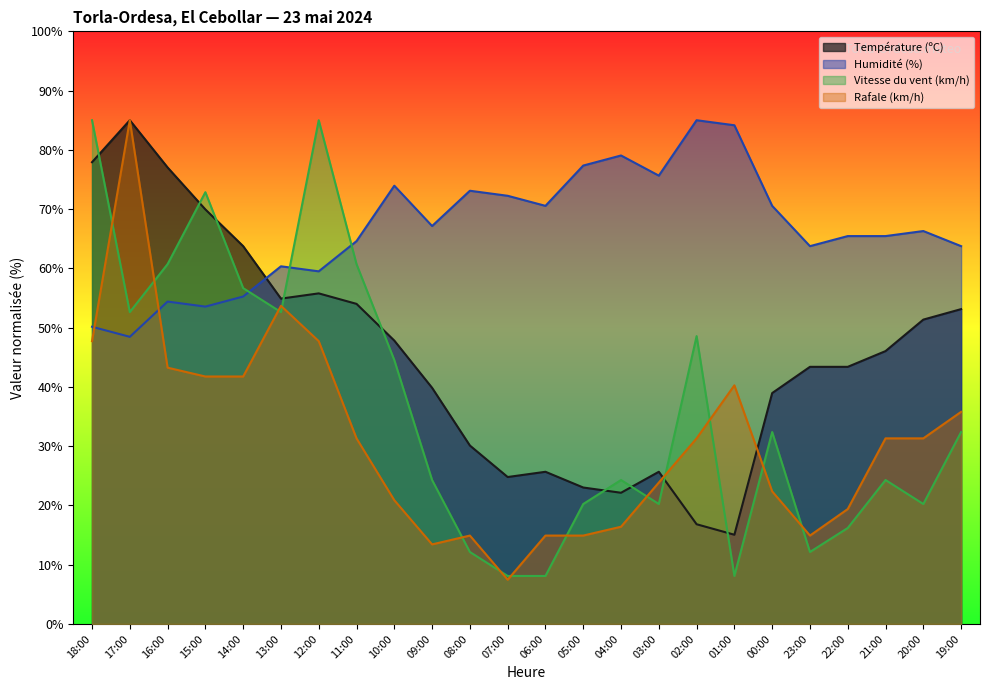

What position from the left is 02:00?

17